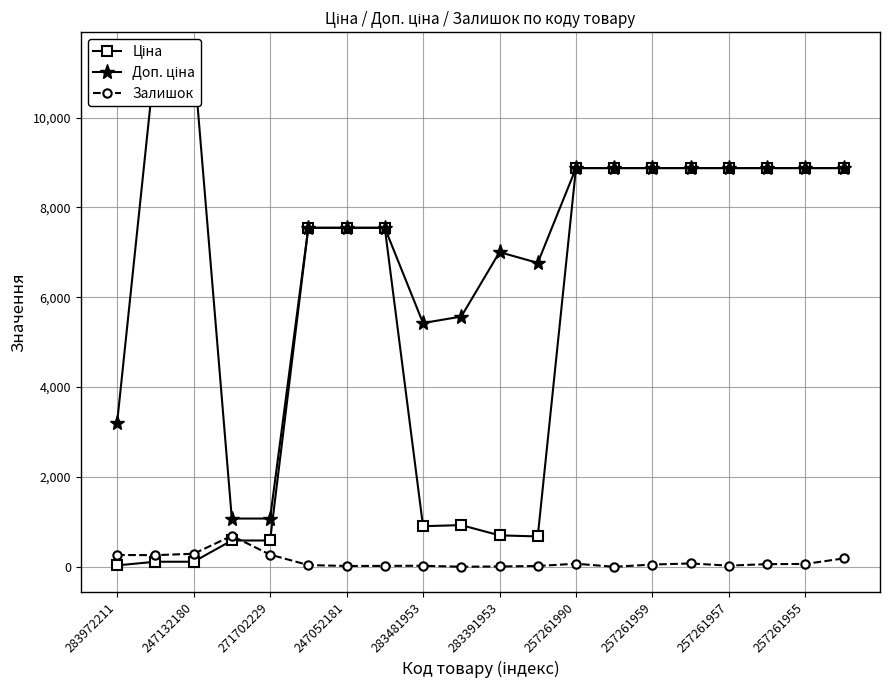

True or false: Доп. ціна has a value of 8874.6 at 17.

True